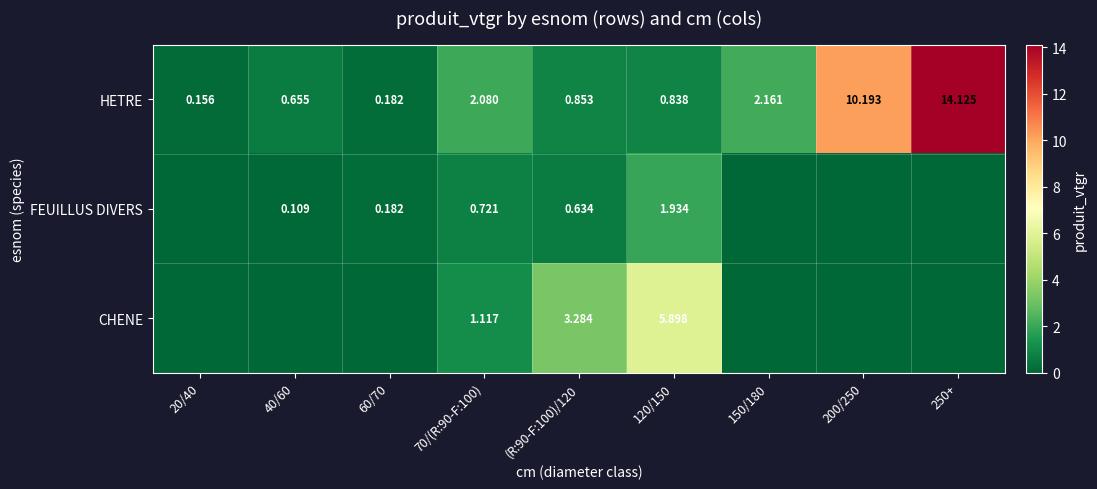

At which category is the sum across all series the highest?

250+